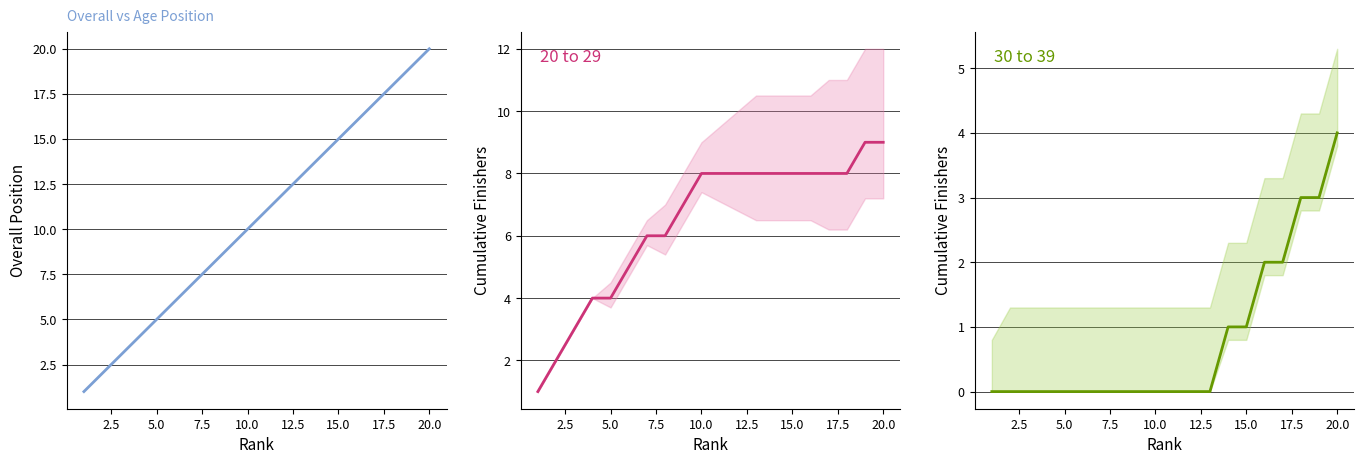

Rank the series by their maximum value, from lowest to highest.

30 to 39, 20 to 29, Overall Position